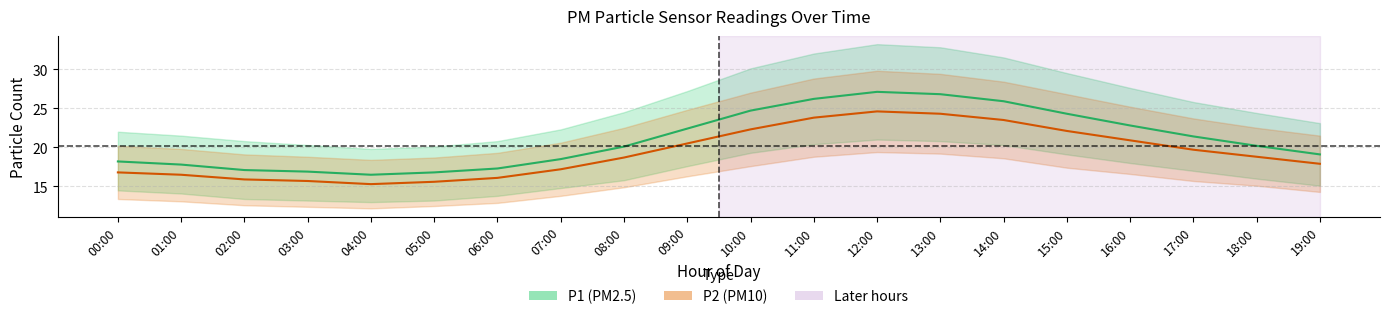

What is the value of the P1_upper point at the 4th from the left?

20.3